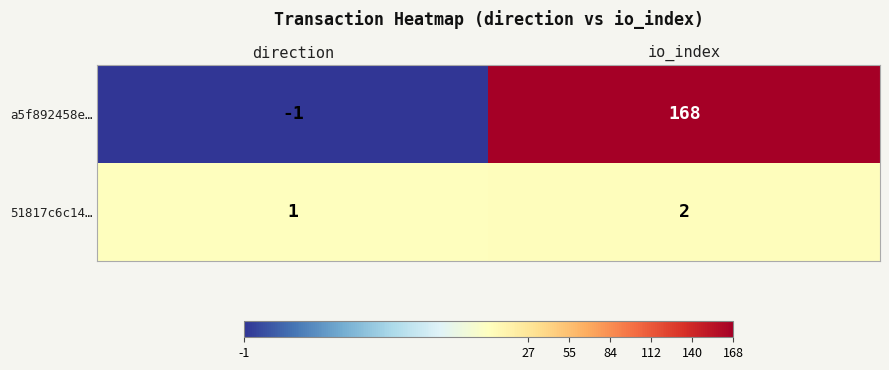

Reading left to right, what are all the values shown in this chart?

a5f892458e…: -1	168
51817c6c14…: 1	2